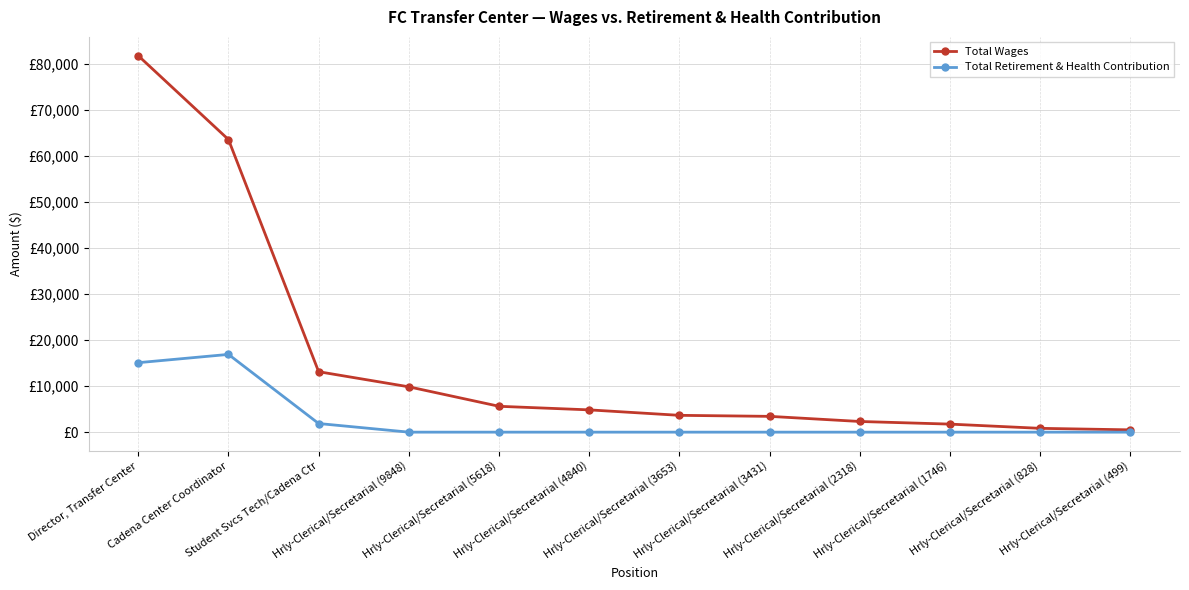

Read the Total Wages value at Hrly-Clerical/Secretarial (4840), to the nearest 10.

4840